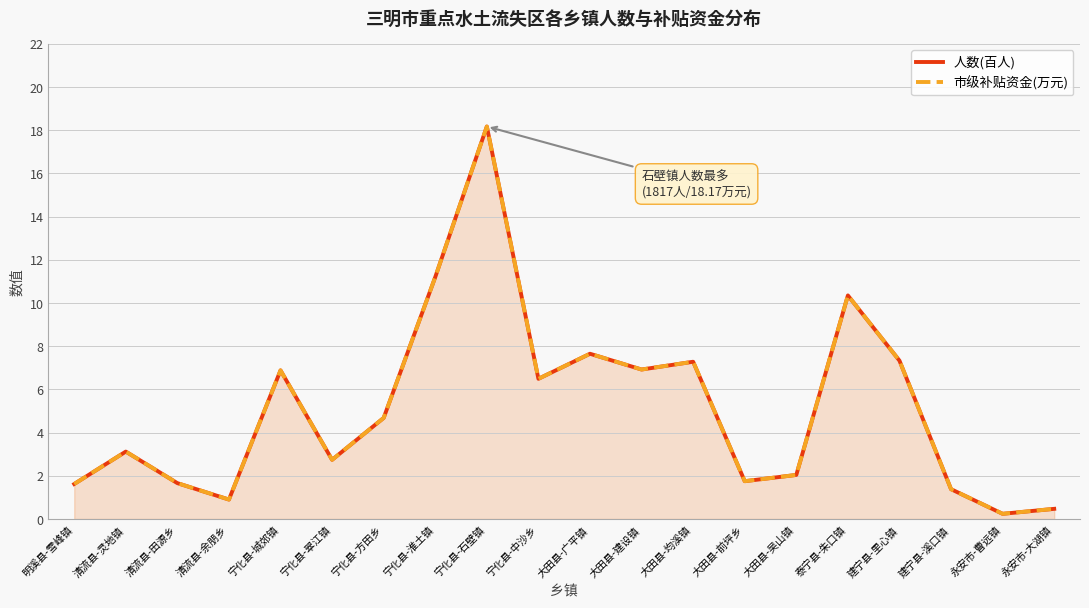

What is the lowest value of the 市级补贴资金(万元) series?

0.2